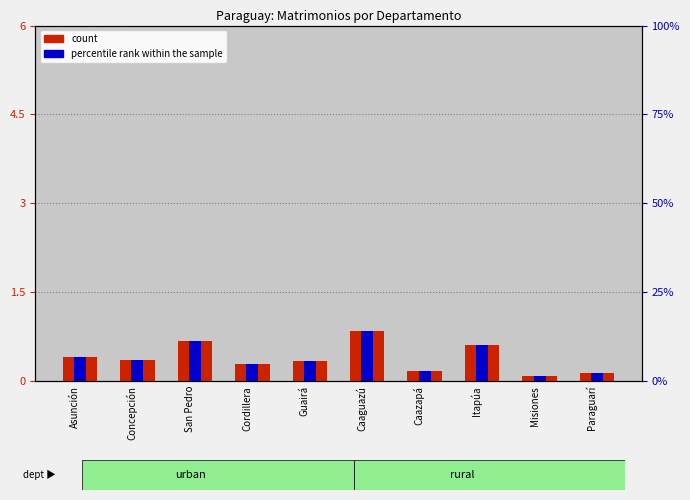

What is the difference between the count values at San Pedro and Asunción?

0.3